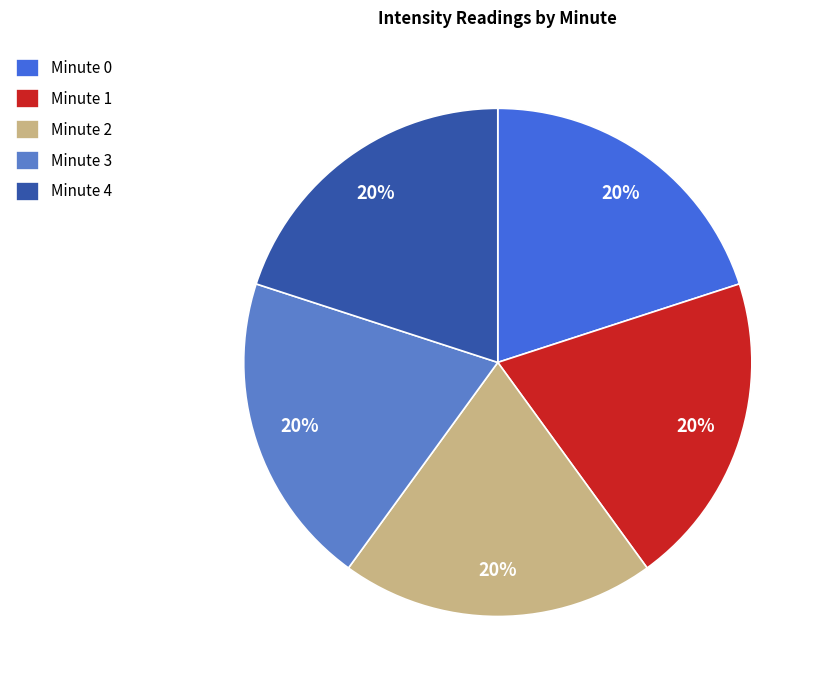

True or false: Minute 2 accounts for 6% of the total.

False